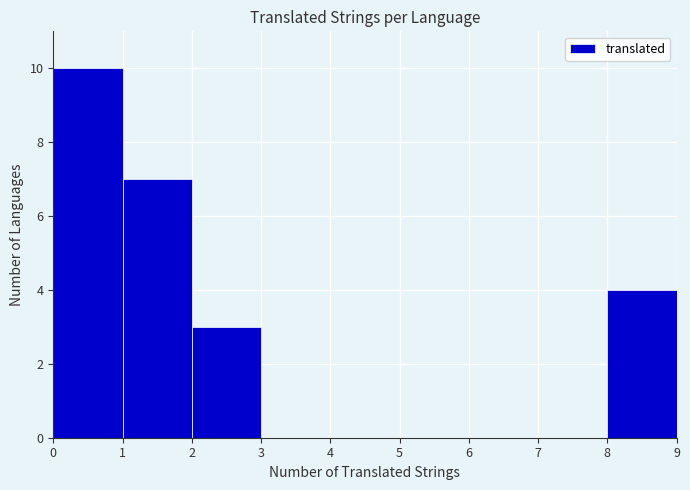

Over which range of the x-axis is the bar tallest?

0 to 1